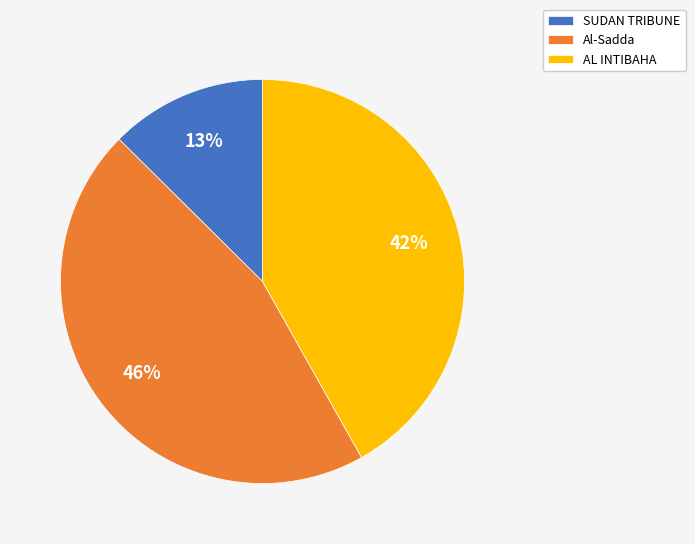

To the nearest percent, what is the difference between the Al-Sadda and AL INTIBAHA slice percentages?

4%